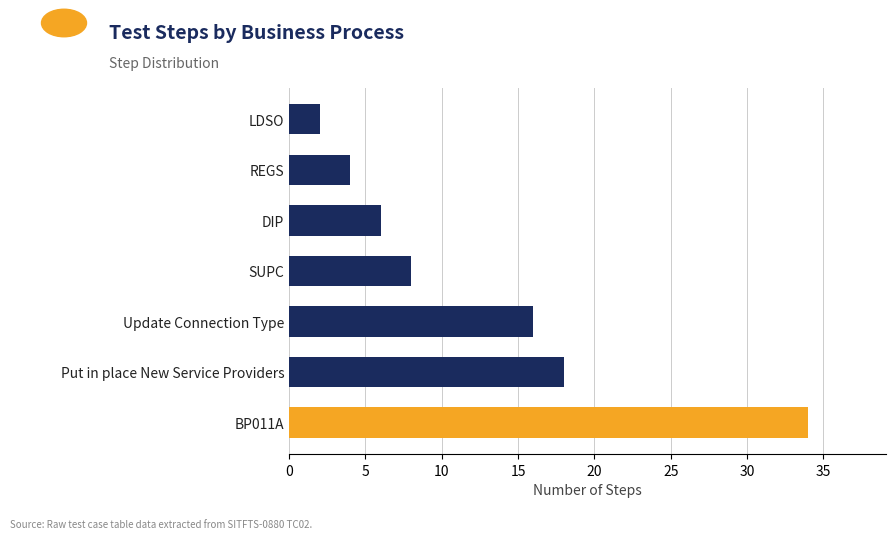

Which has a higher value, SUPC or Update Connection Type?

Update Connection Type